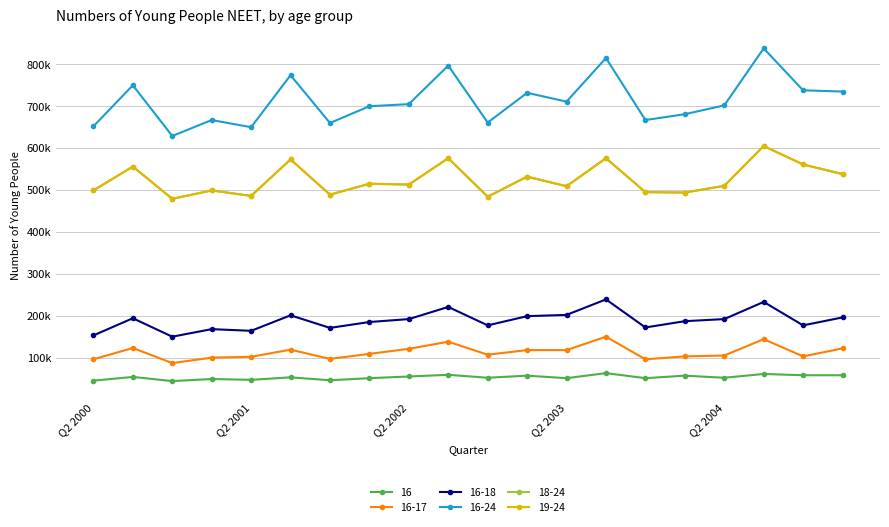

Does the chart have visible grid lines?

Yes